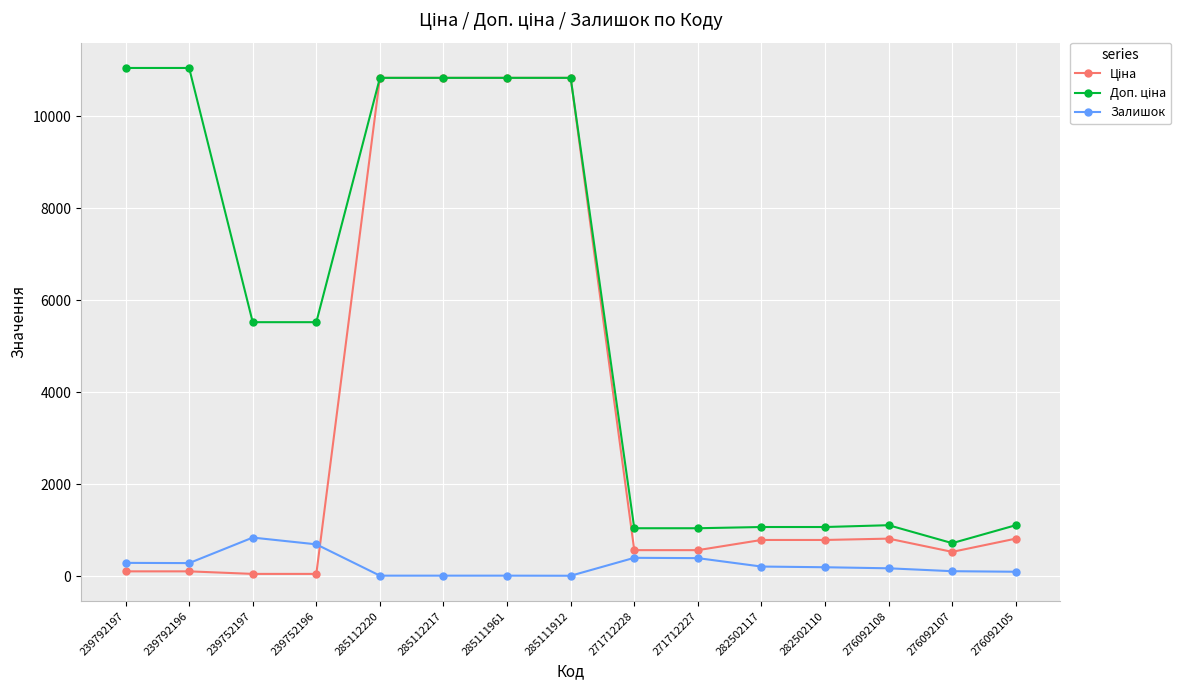

What is the total value across all series at 239752196?

6281.3